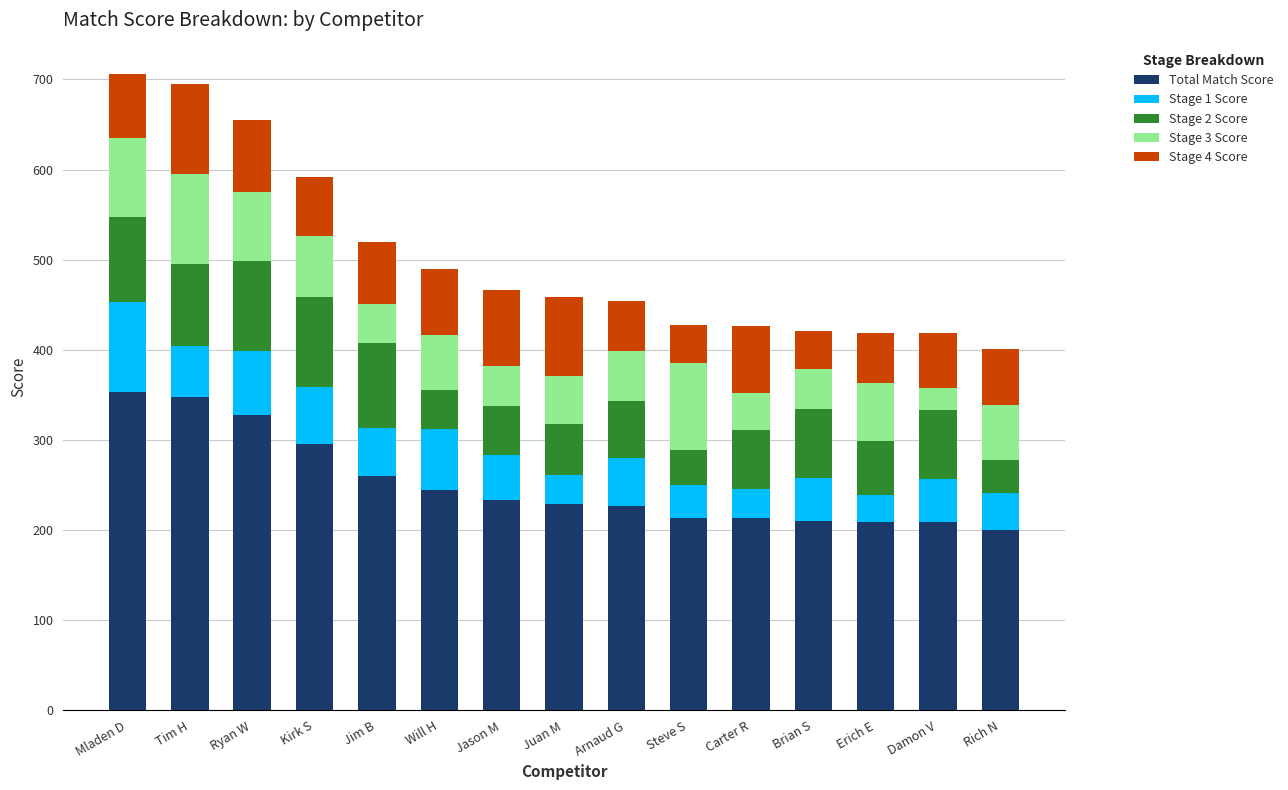

What is the total value across all series at Steve S?

427.3